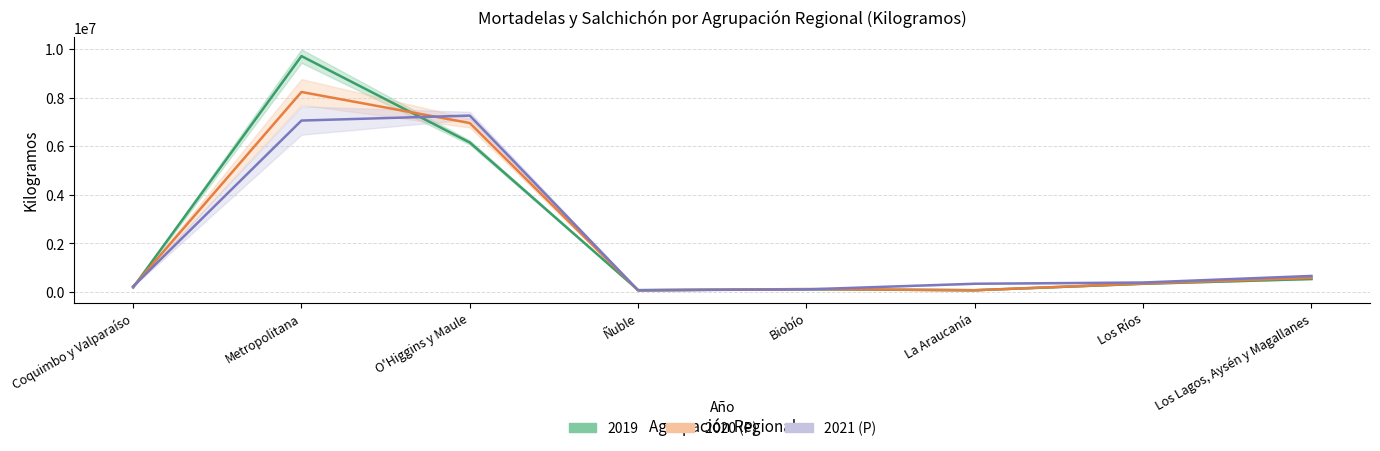

What is the label of the 1st point from the right?

Los Lagos, Aysén y Magallanes